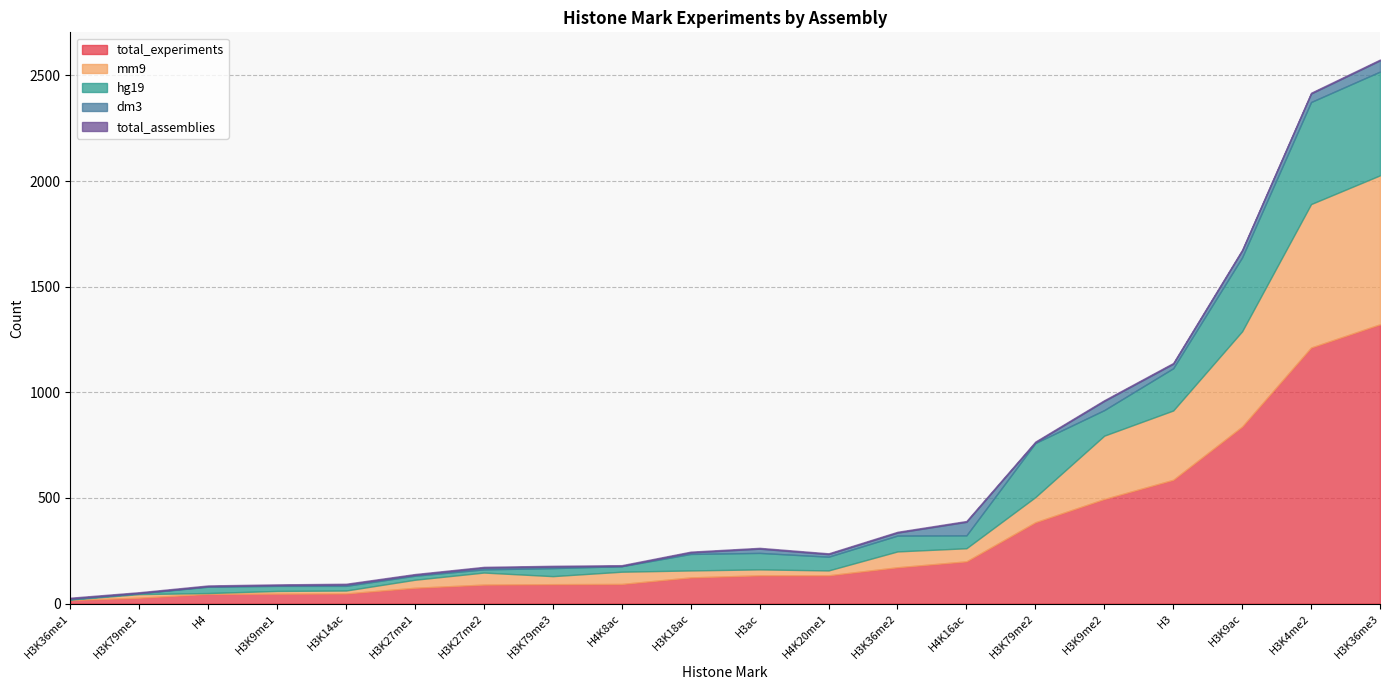

How many data points in hg19 are above 65?

9